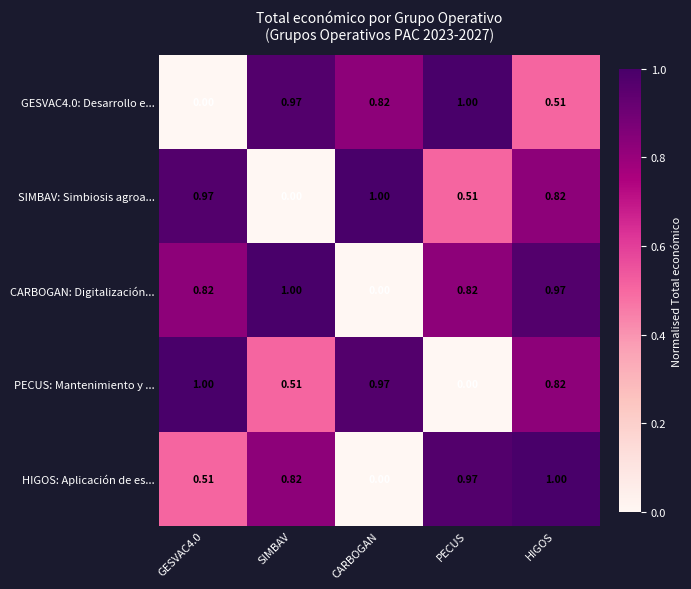

Which category has the lowest value in the HIGOS: Aplicación de es... series?

CARBOGAN